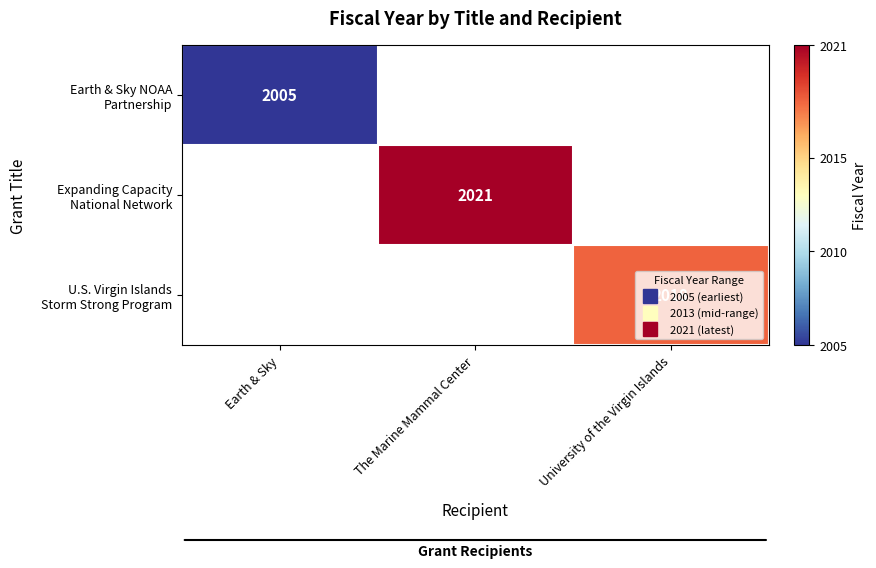

How many categories are shown in the chart?

3